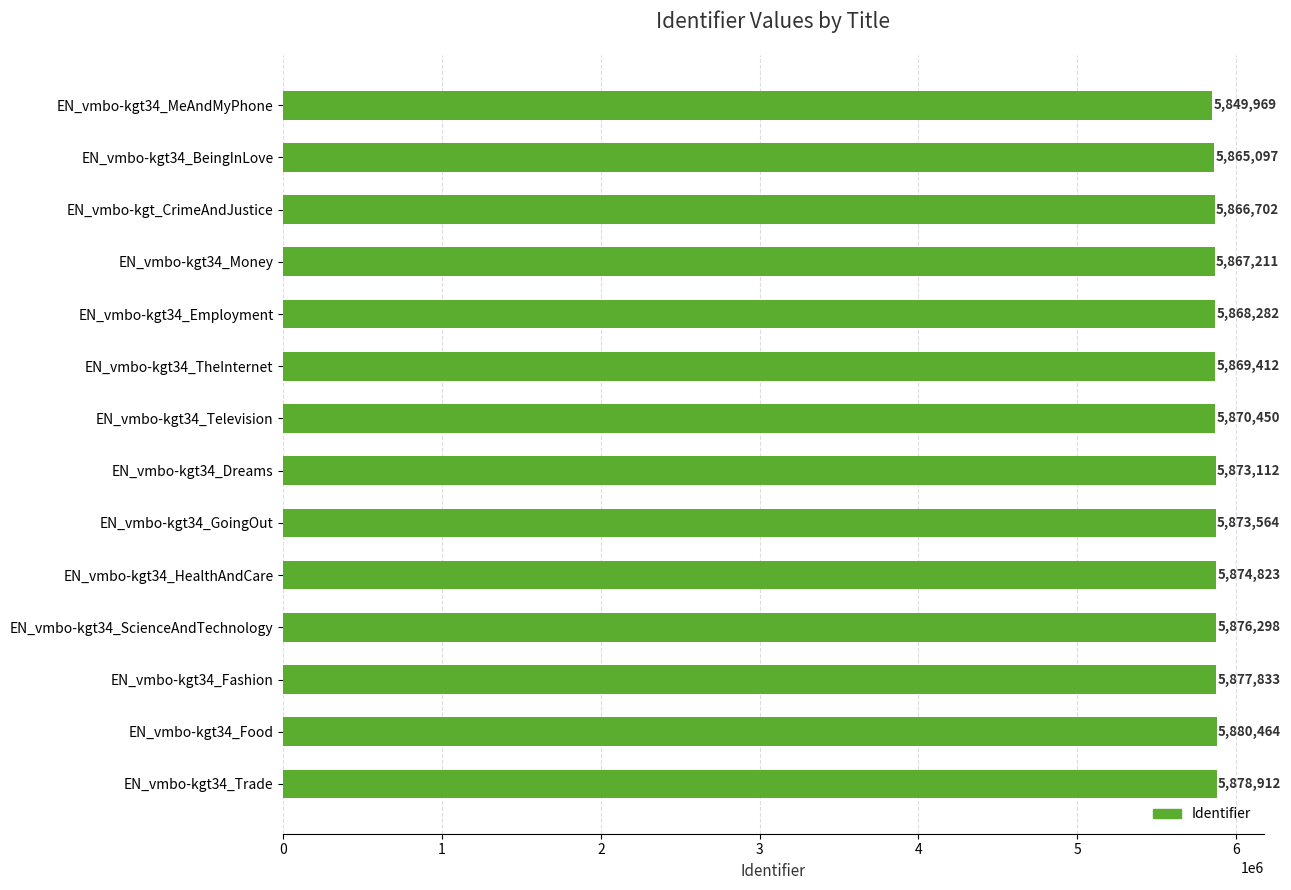

At which label is the value closest to 5865216?

EN_vmbo-kgt34_BeingInLove